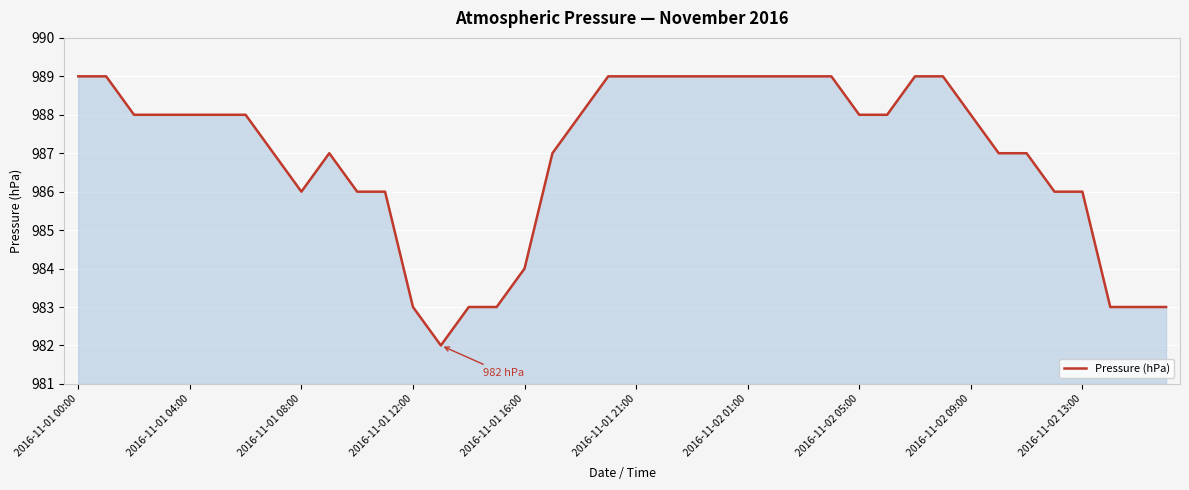

What is the smallest value displayed?

982